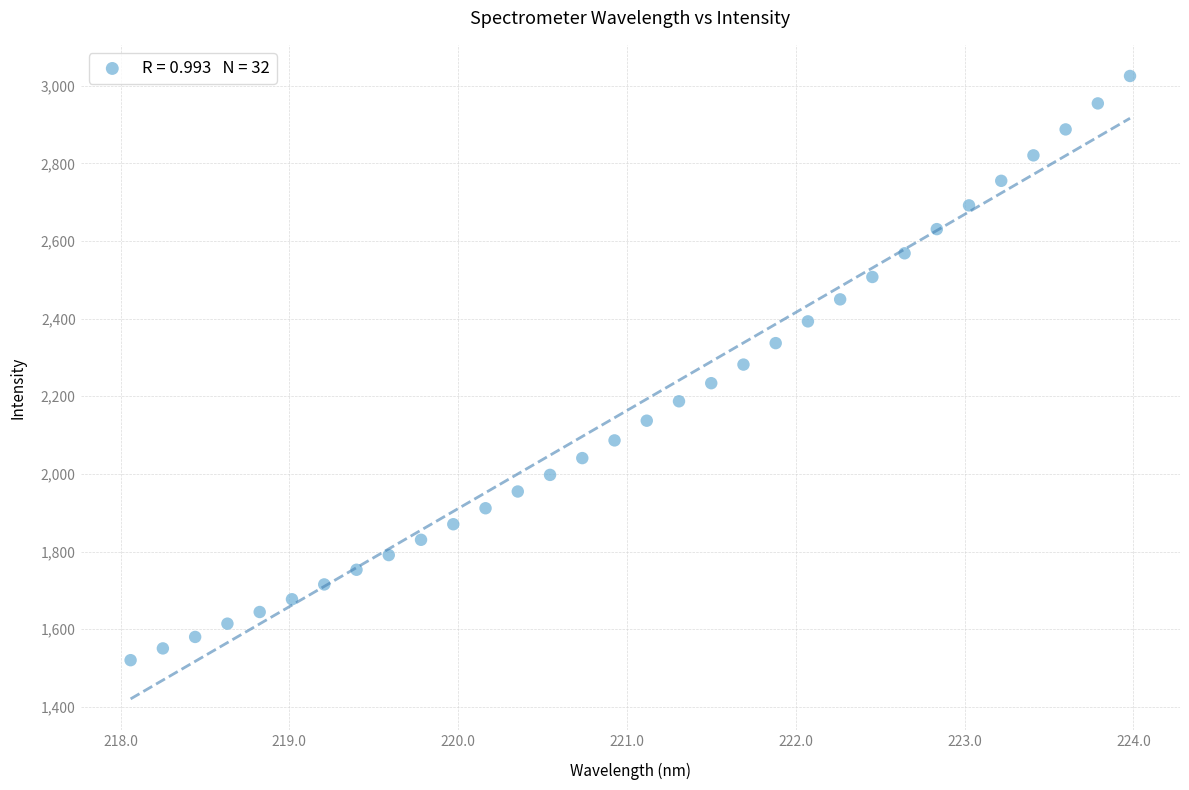

What is the range of X values (max minus min)?

5.9